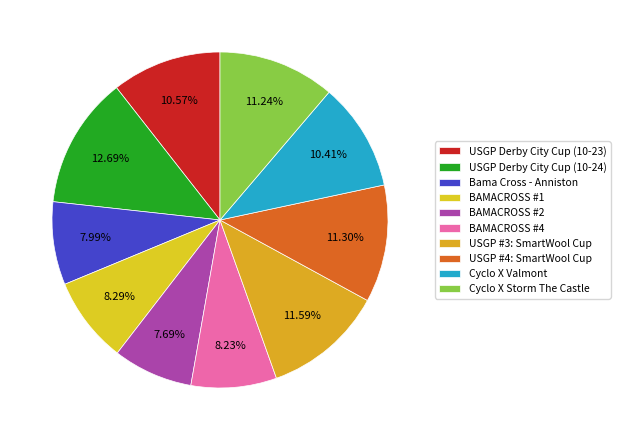

To the nearest percent, what percentage of the pie is USGP Derby City Cup (10-24)?

13%